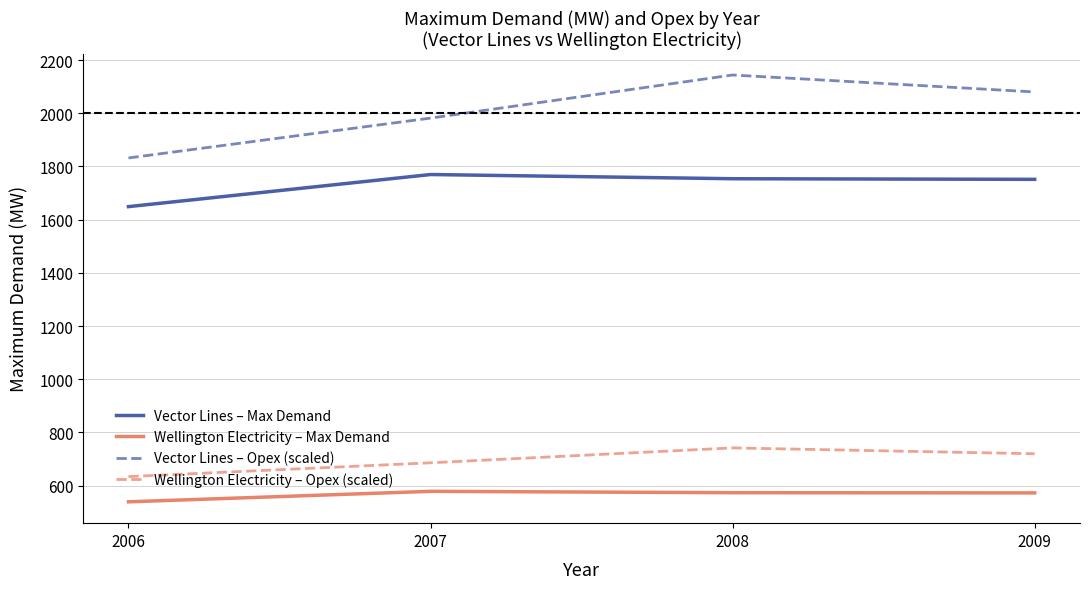

What is the total value across all series at 2006?

4653.5